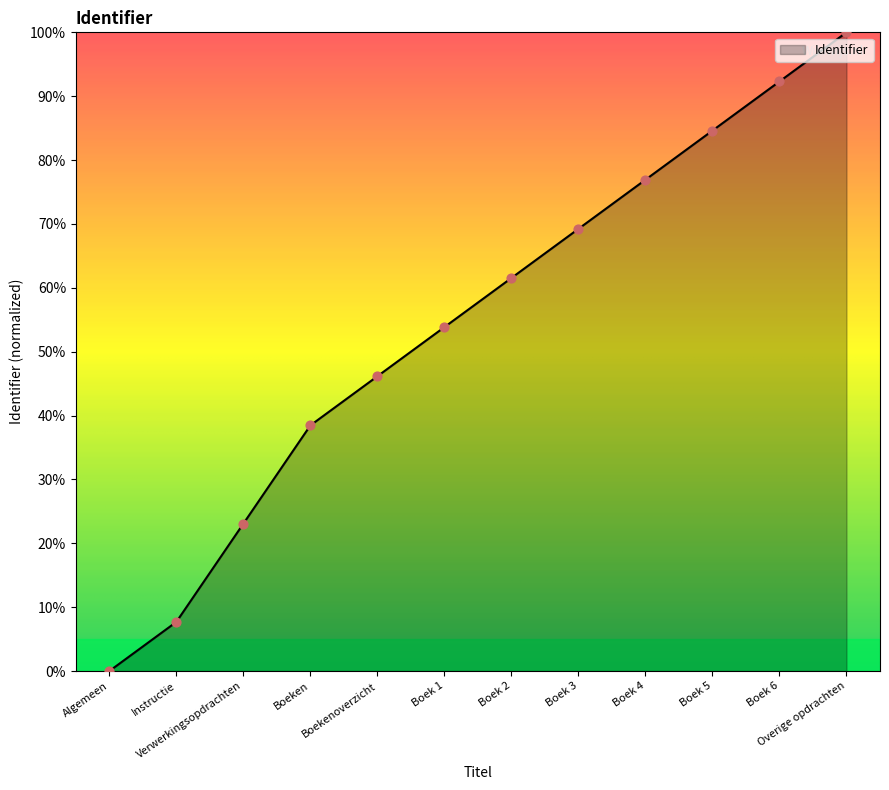

Between Boek 1 and Boek 4, which is larger?

Boek 4